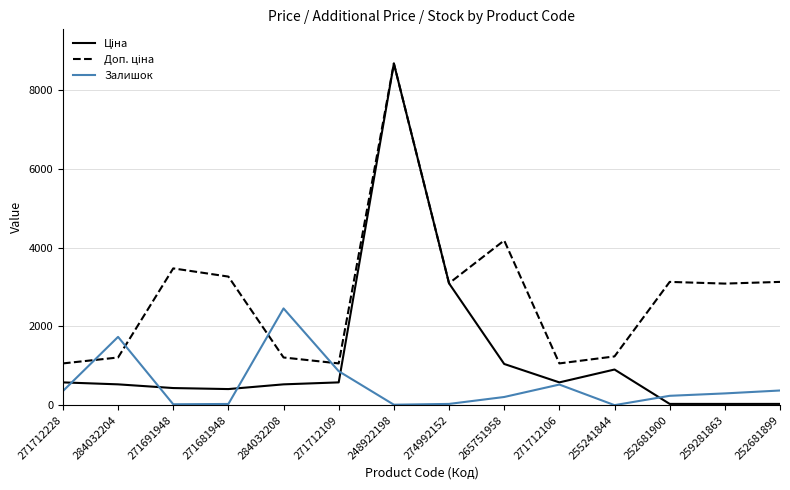

What is the maximum value shown in the chart?

8679.5